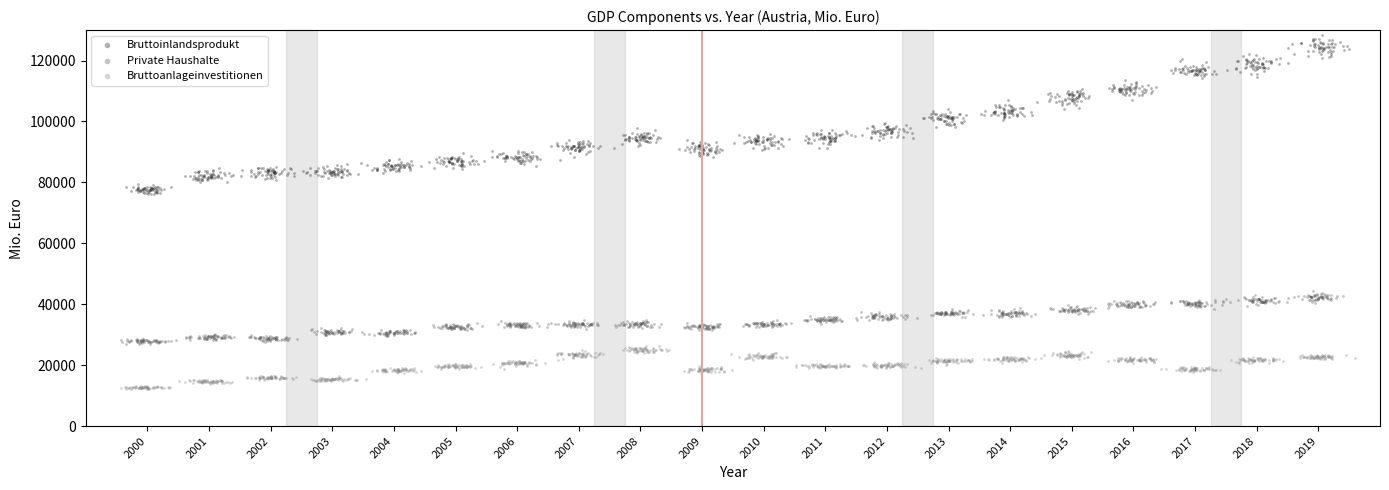

Which series has the largest Y range (max minus min)?

Bruttoinlandsprodukt